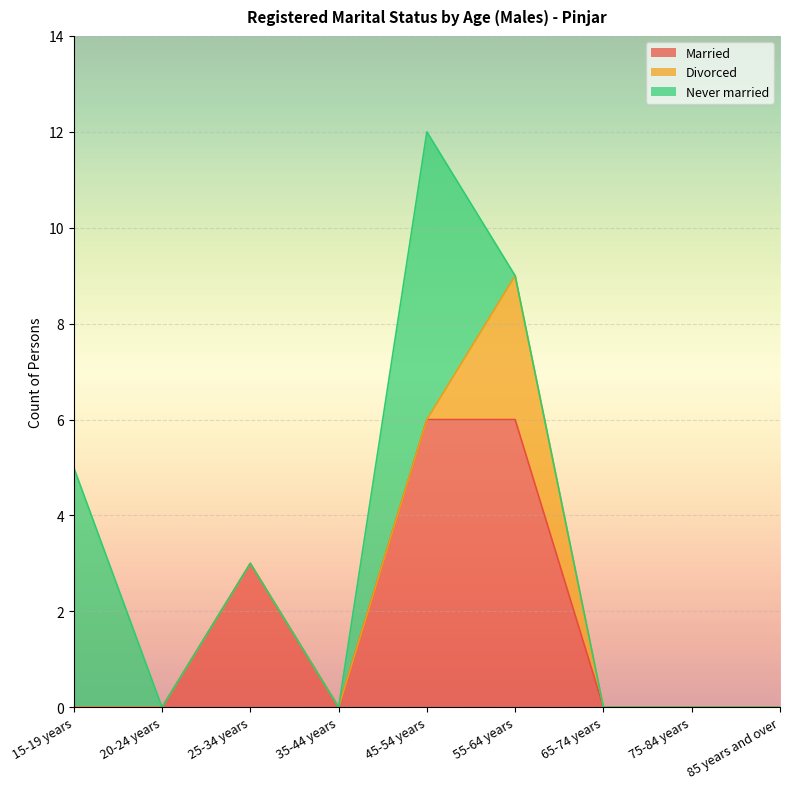

Rank the series at 45-54 years from highest to lowest value.

Married, Never married, Divorced